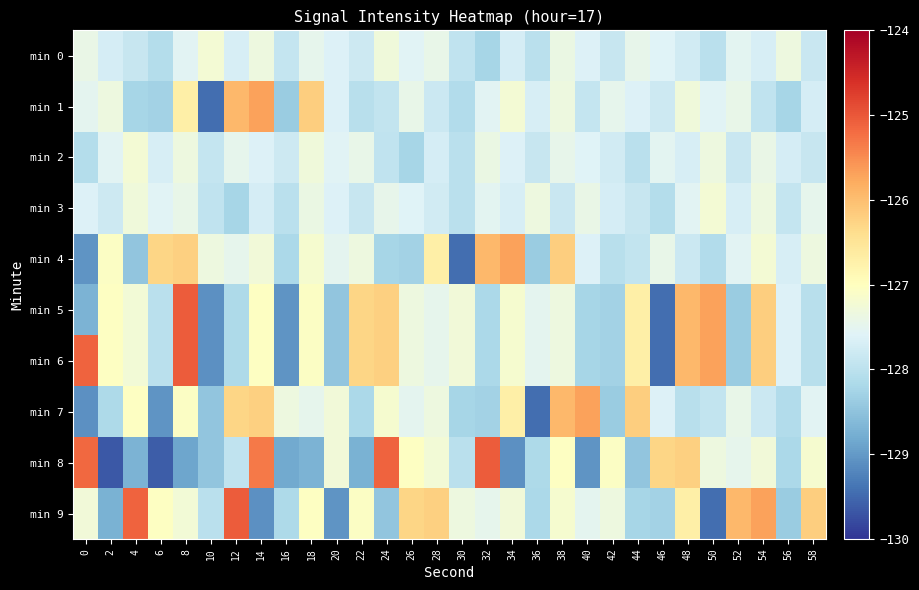

Rank the series by their maximum value, from lowest to highest.

min 0, min 2, min 3, min 1, min 4, min 7, min 5, min 6, min 8, min 9